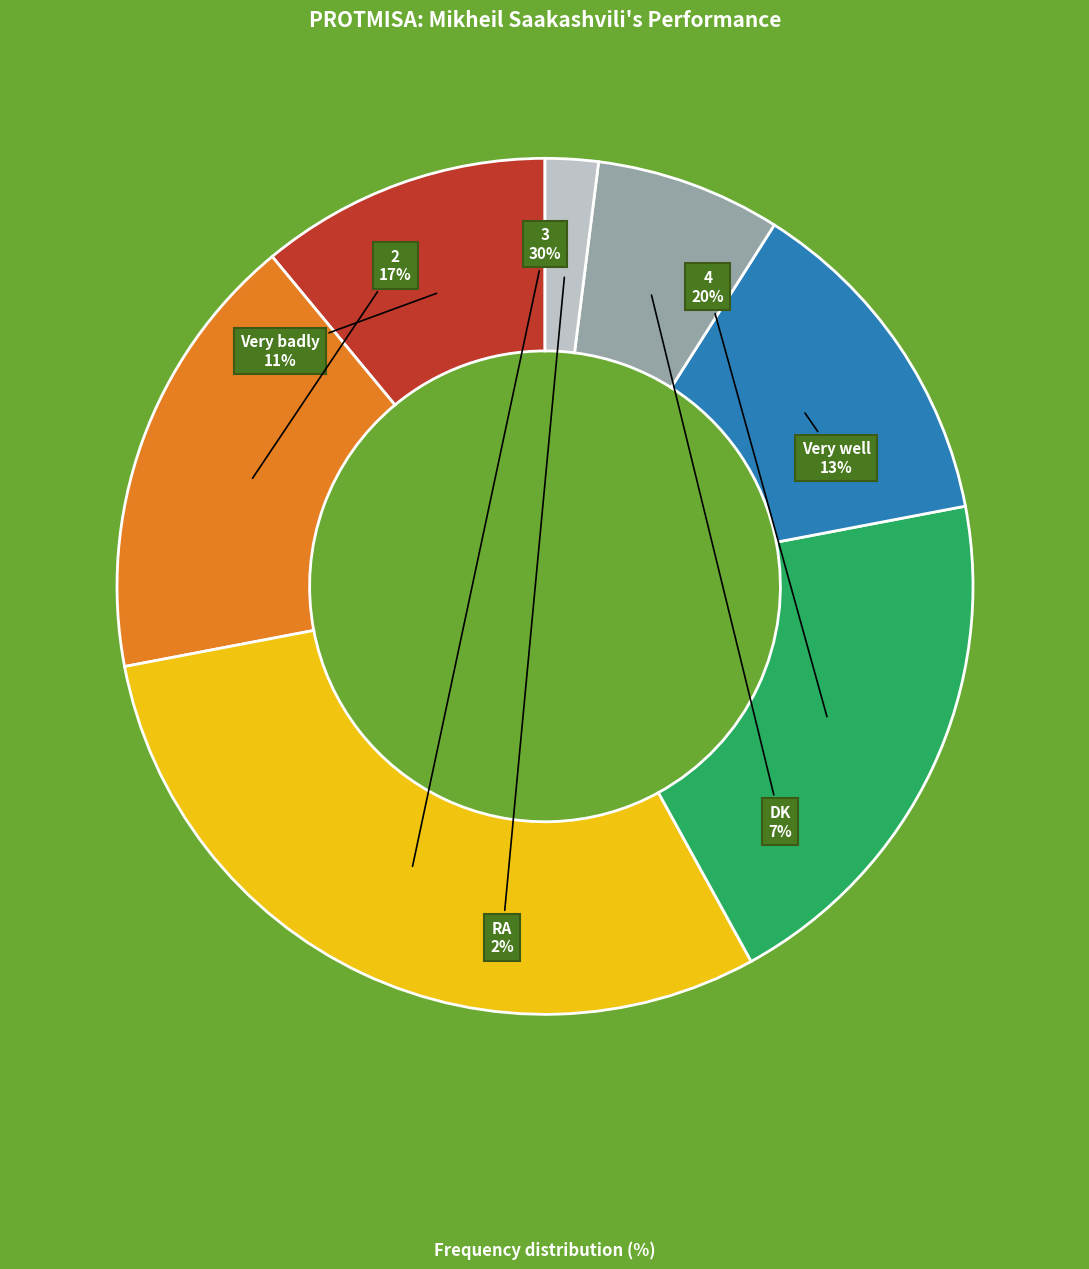

Do Very well and 4 together represent more than half of the pie?

No